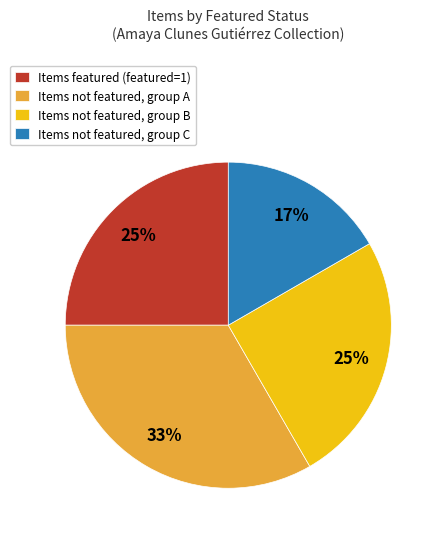

The Items not featured, group A slice represents 33% of the pie. True or false?

True